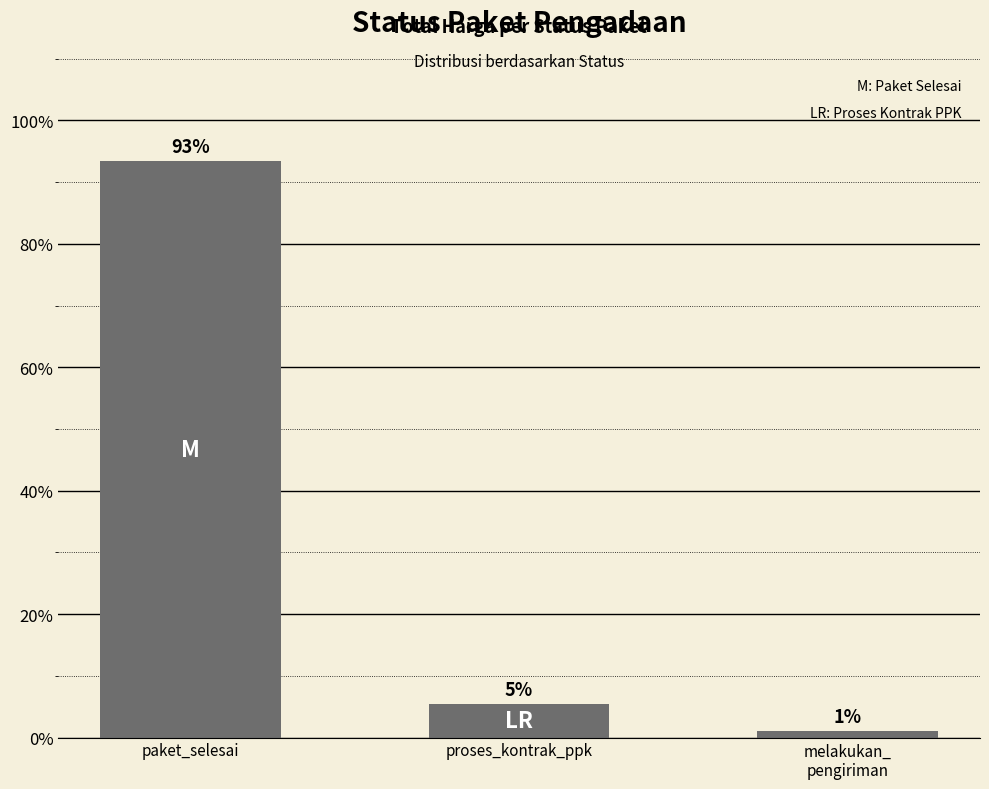

Approximately how many times larger is the value at melakukan_
pengiriman compared to proses_kontrak_ppk?

0.2